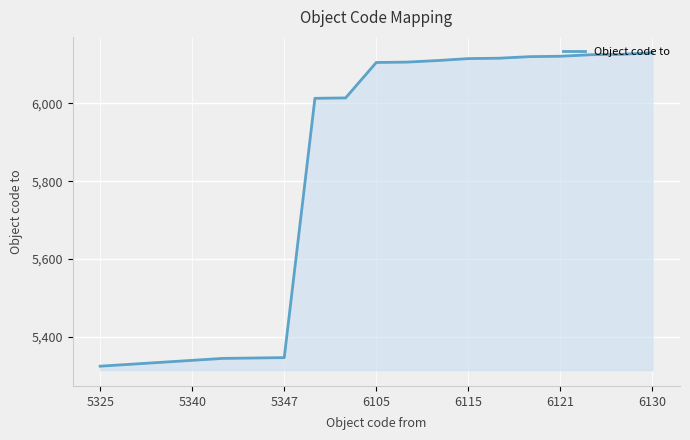

What is the smallest value displayed?

5325